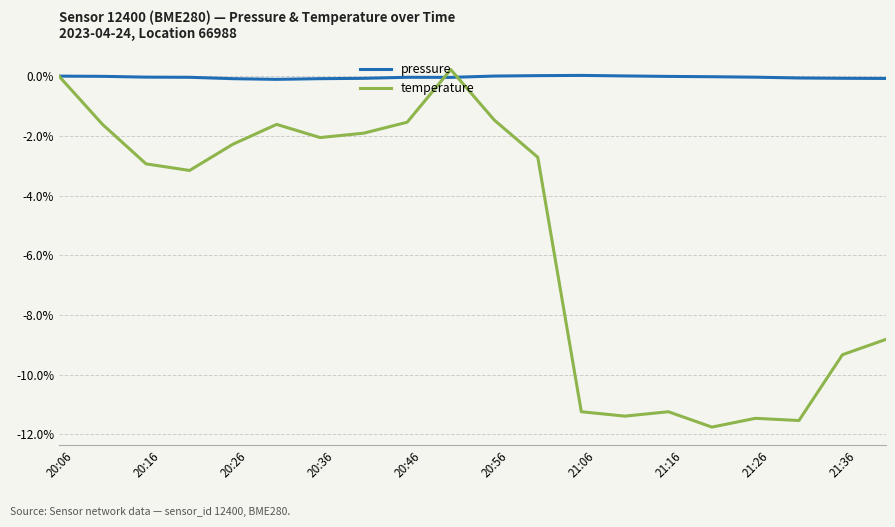

Which series has the largest total across all categories?

pressure